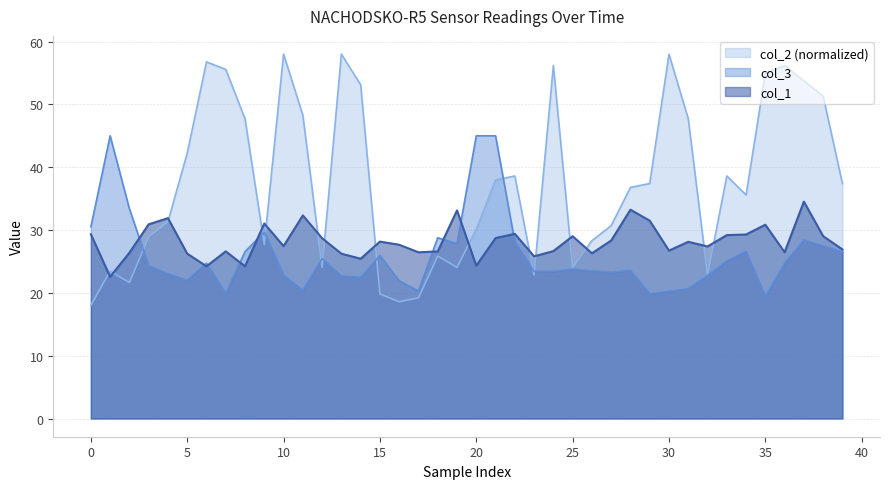

Rank the series by their maximum value, from highest to lowest.

col_2 (normalized), col_3, col_1